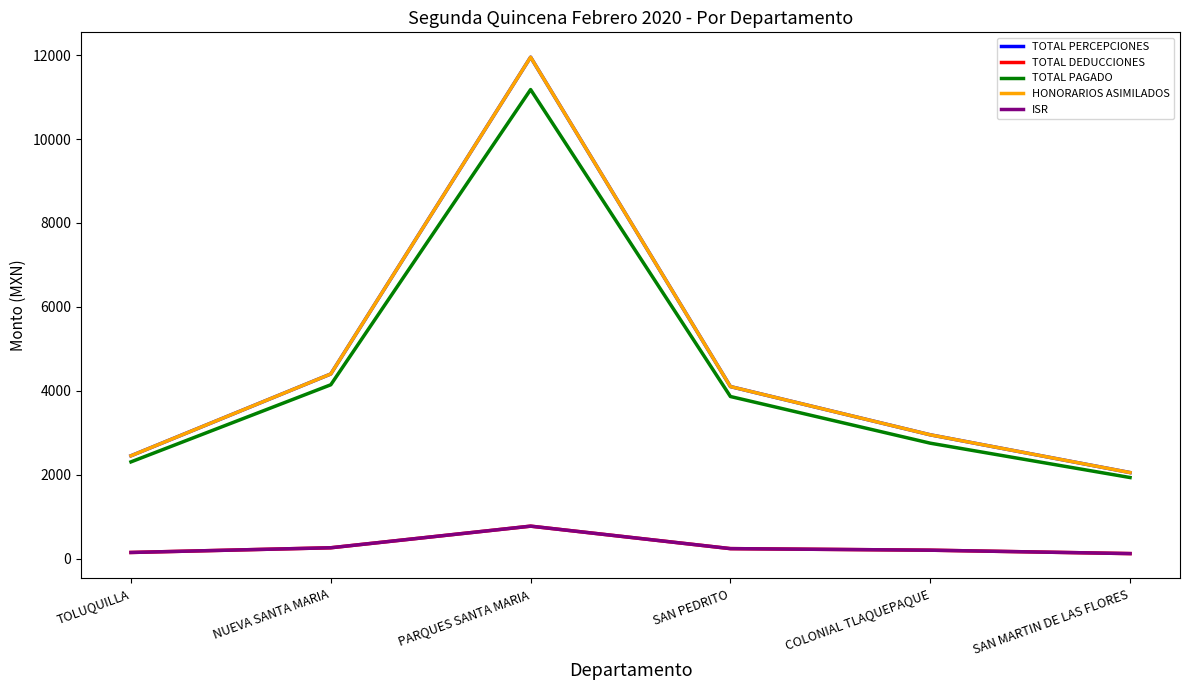

What is the sum of all TOTAL PAGADO values?

26172.6